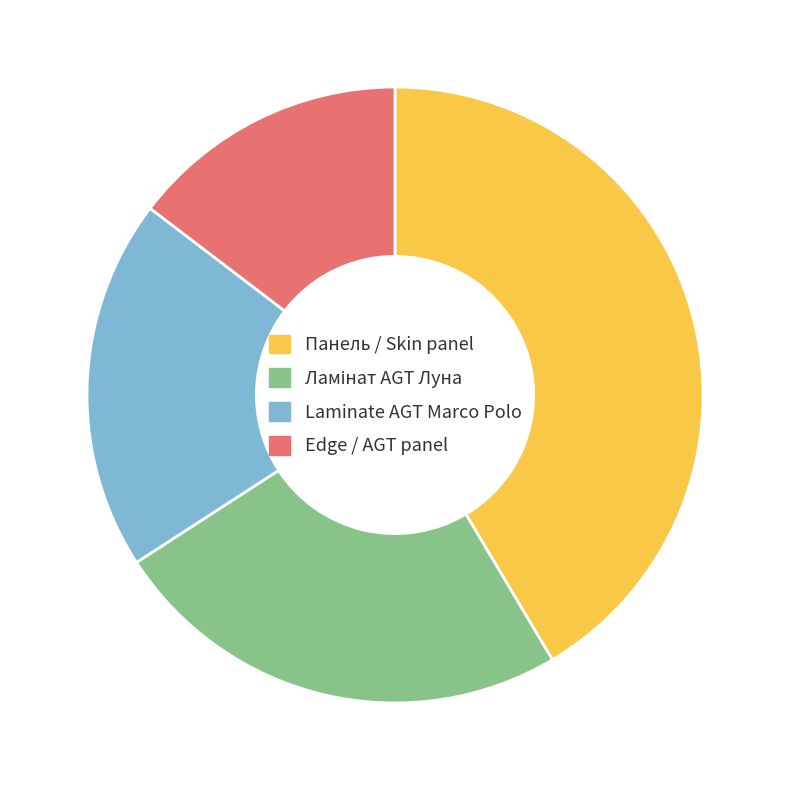

Which has a higher value, Edge / AGT panel or Laminate AGT Marco Polo?

Laminate AGT Marco Polo